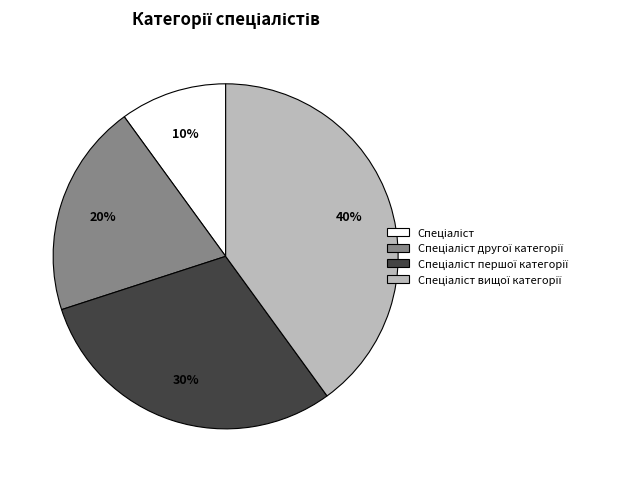

Is there any slice that represents more than half of the pie?

No